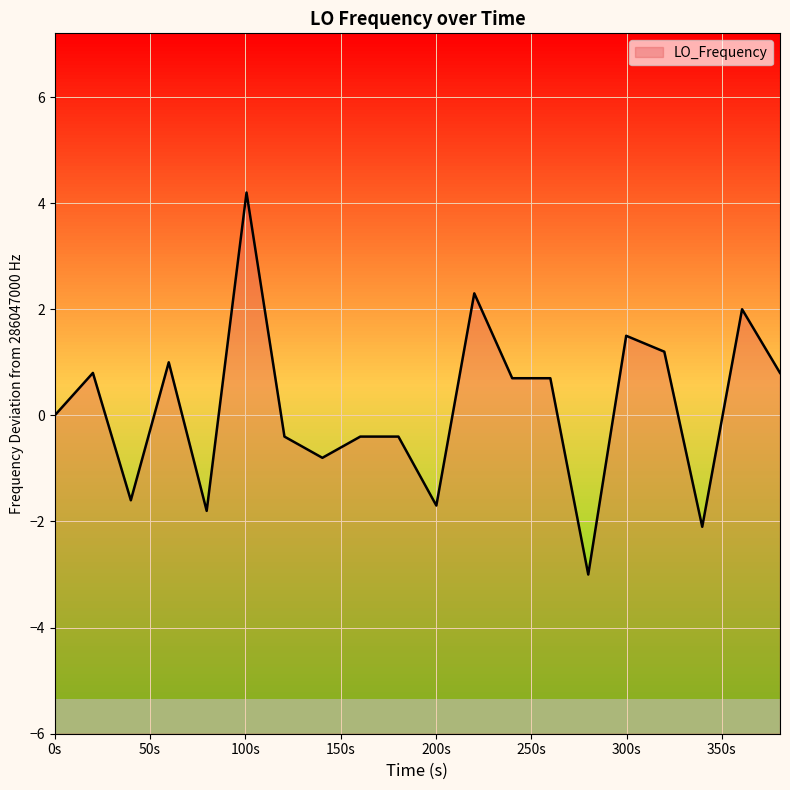

What is the difference between the second highest and minimum values?

5.3